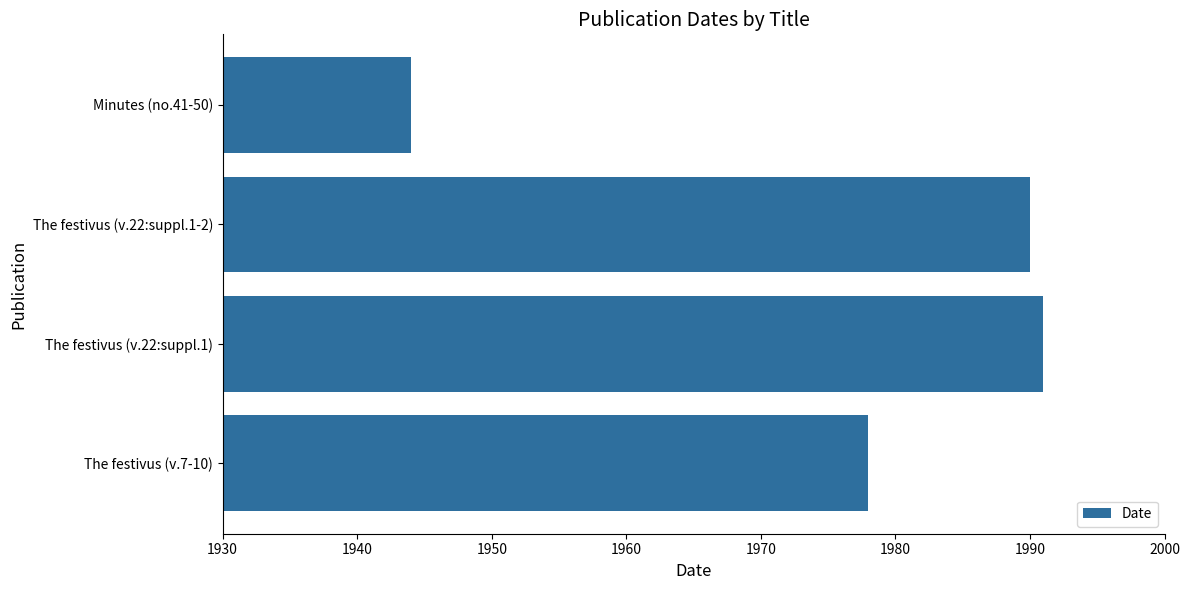

Reading bottom to top, extract all data points from this chart.

1978	1991	1990	1944